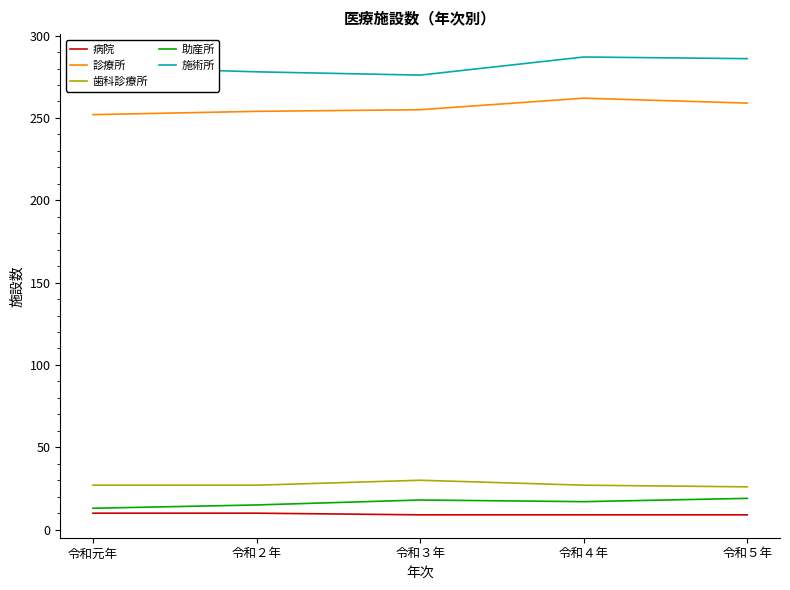

What is the spread (max minus min) of values at 令和３年?

267